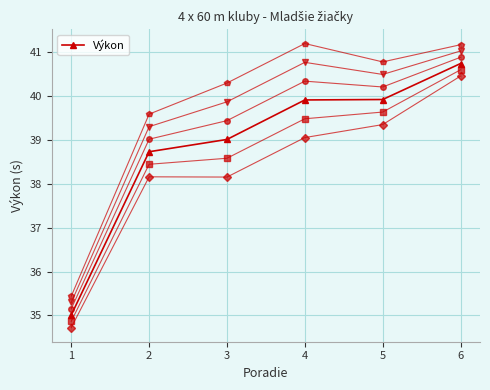

Count the number of data series in this chart.

1